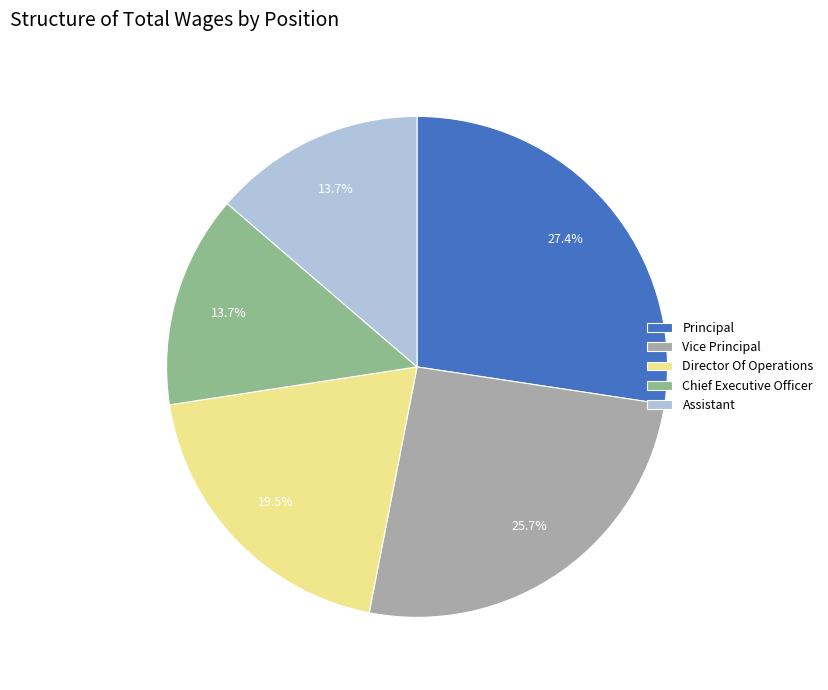

Which slice is the largest?

Principal